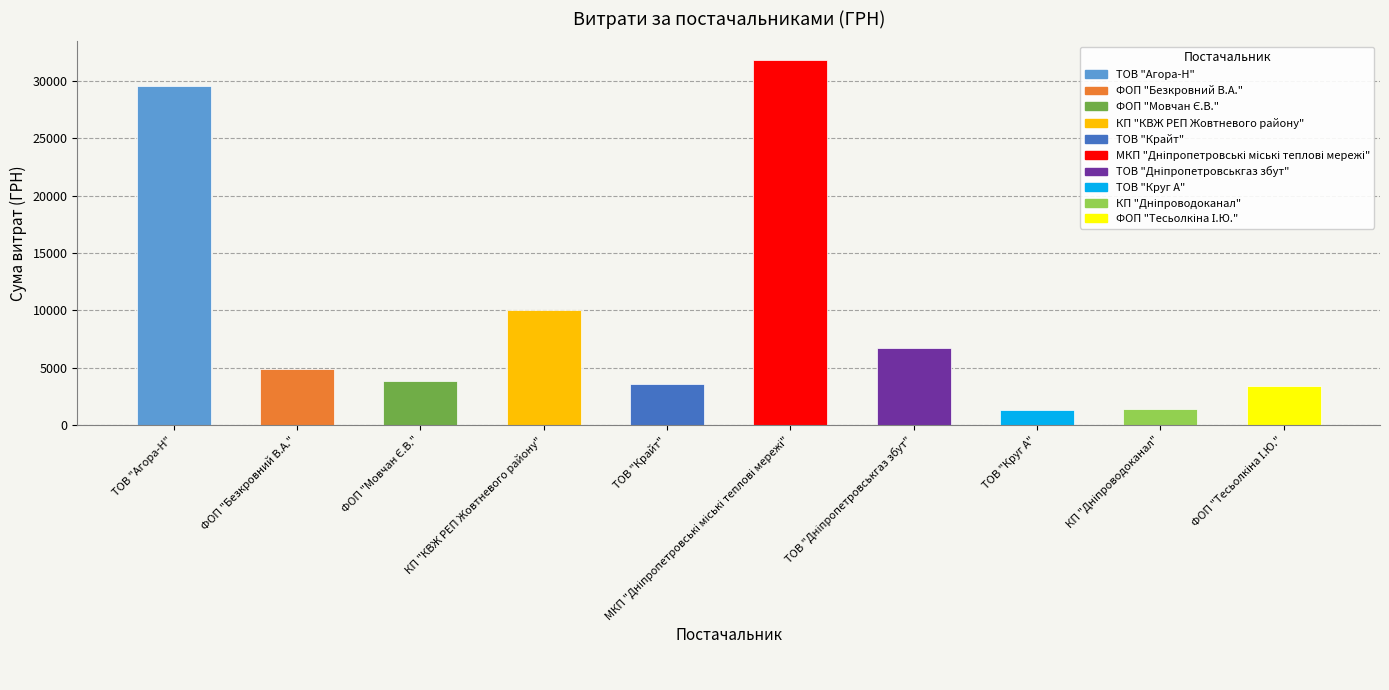

What is the change in value from ТОВ "Крайт" to ТОВ "Круг А"?

-2213.2